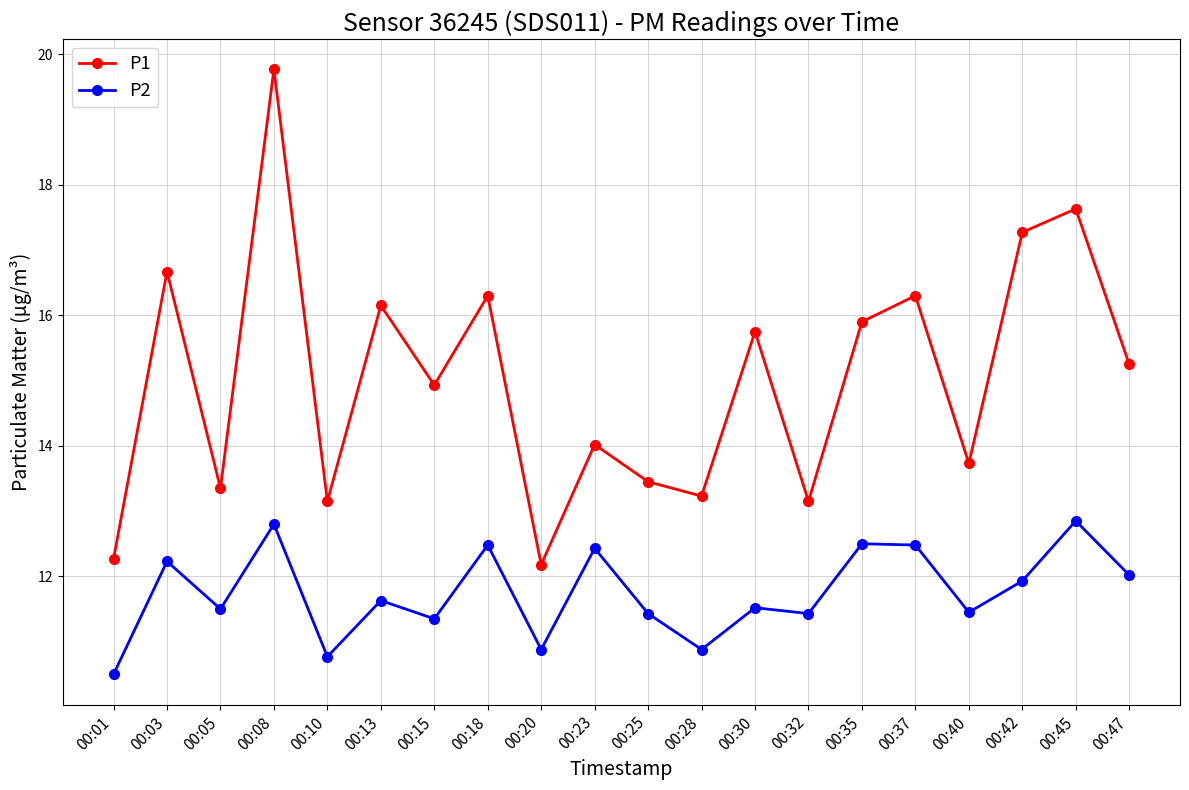

What is the sum of the P1 values at 00:45 and 00:15?

32.6